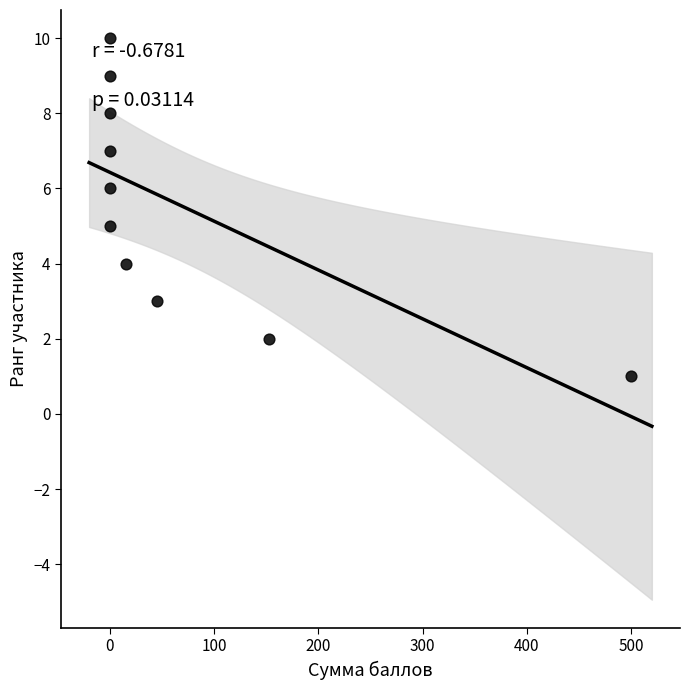

What is the range of Y values (max minus min)?

9